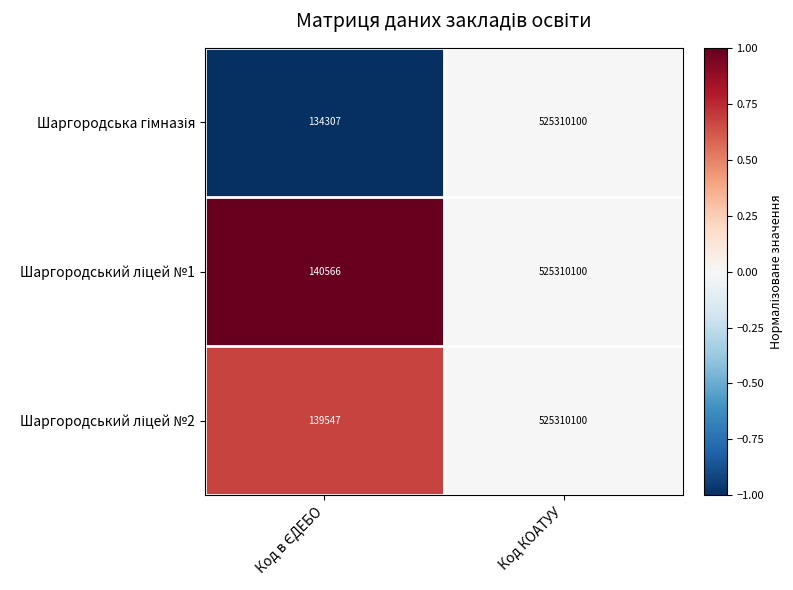

What is the maximum value shown in the chart?

525310100